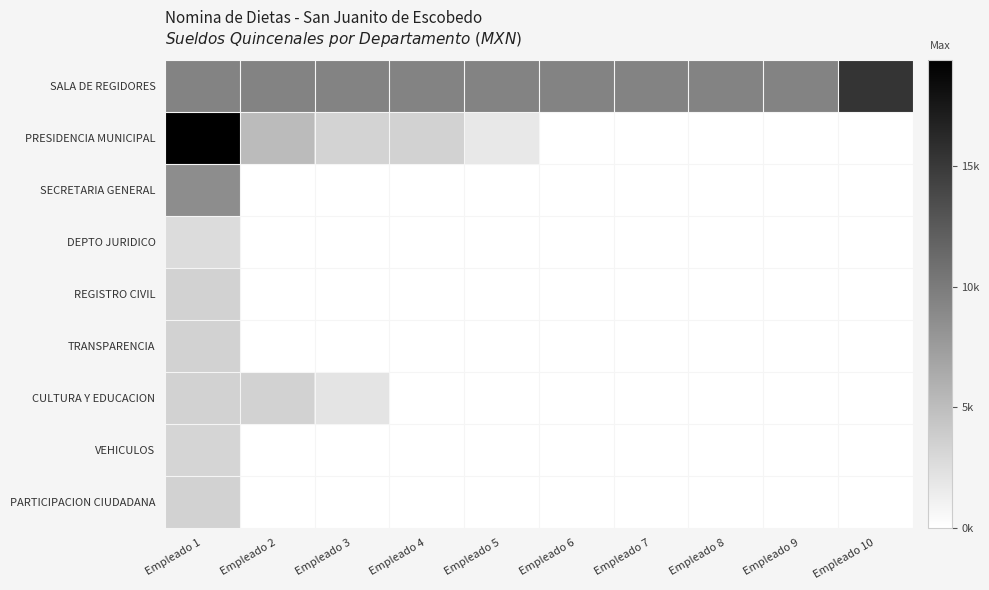

At Empleado 7, list the series in order from largest to smallest.

SALA DE REGIDORES, PRESIDENCIA MUNICIPAL, SECRETARIA GENERAL, DEPTO JURIDICO, REGISTRO CIVIL, TRANSPARENCIA, CULTURA Y EDUCACION, VEHICULOS, PARTICIPACION CIUDADANA